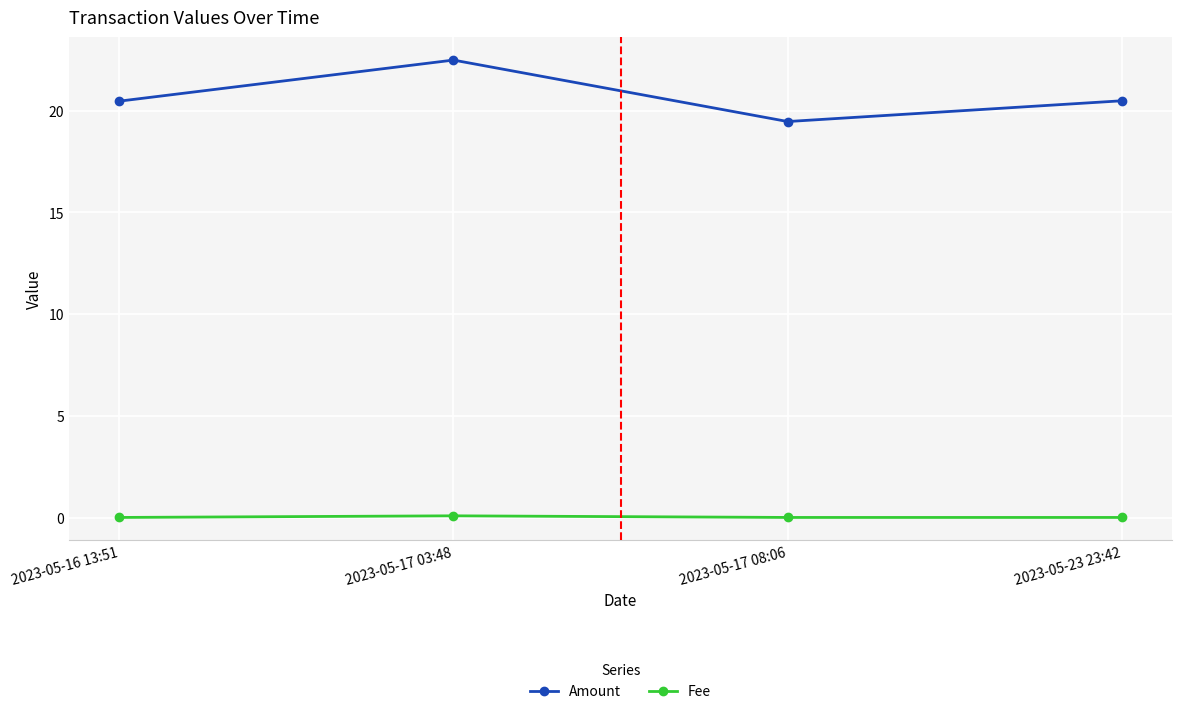

Rank the series by their maximum value, from highest to lowest.

Amount, Fee